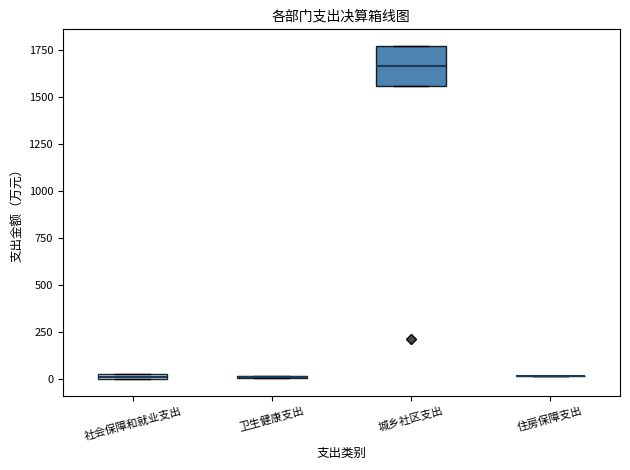

Which box is the tallest, from its lower edge to its upper edge?

城乡社区支出